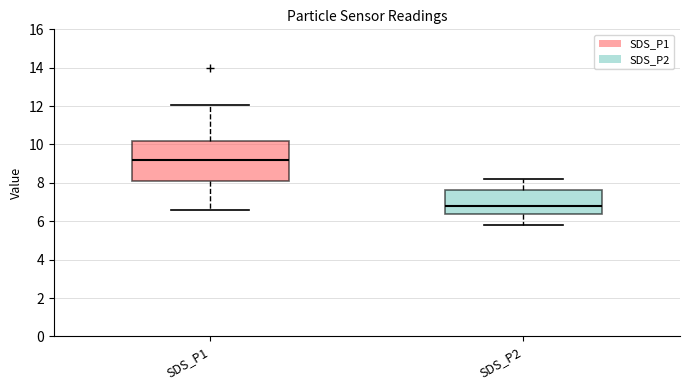

Which box's median line is the lowest?

SDS_P2